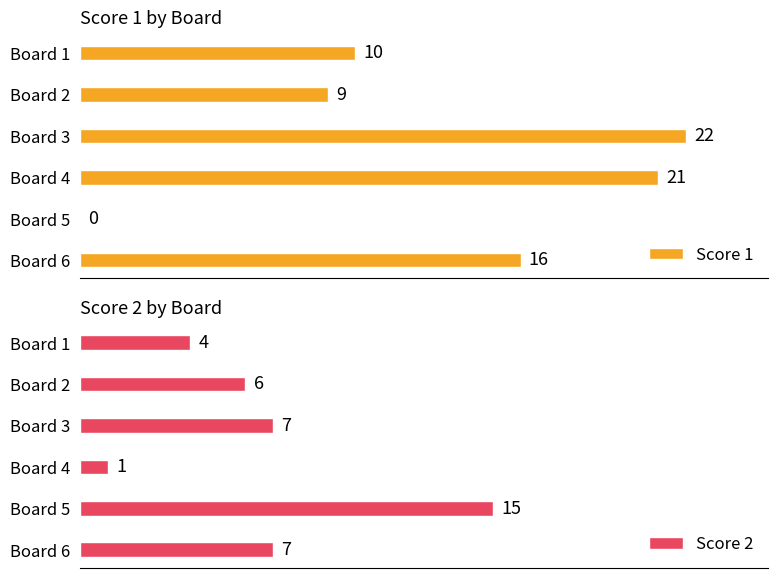

At which label does Score 2 reach its minimum?

Board 4